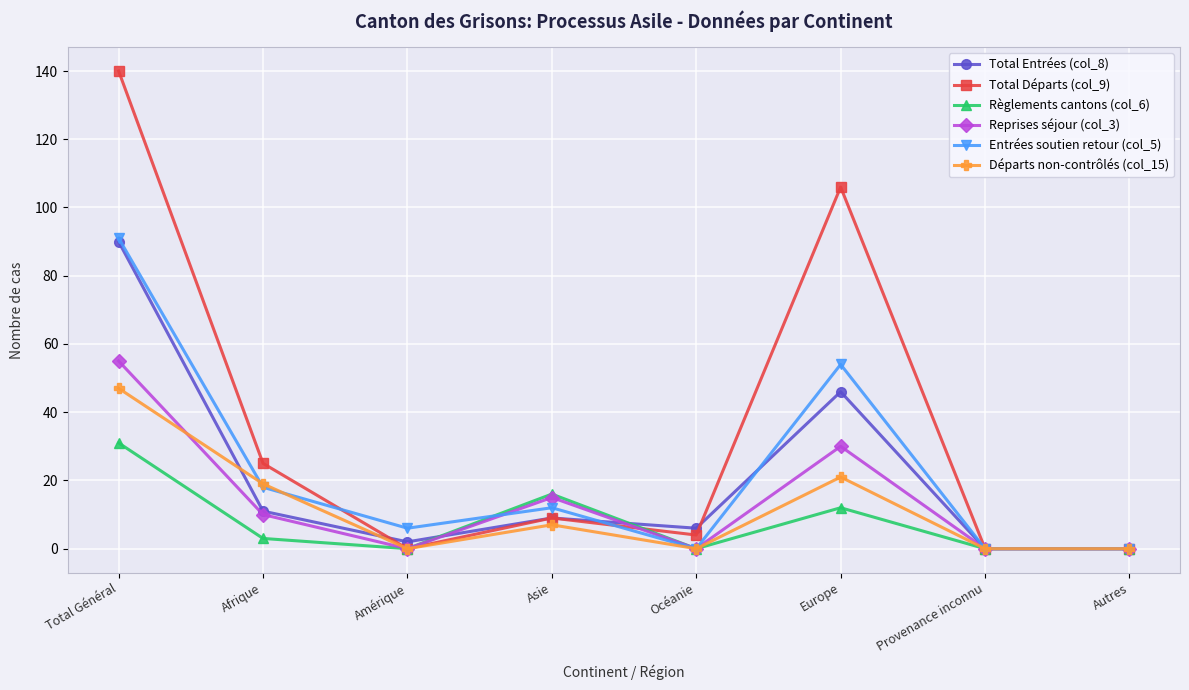

What is the value of the Départs non-contrôlés (col_15) point at the 4th from the left?

7